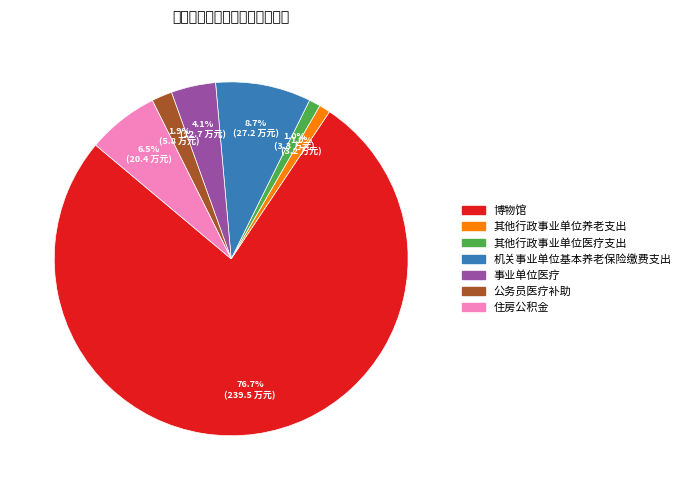

What is the largest slice in the pie chart?

博物馆